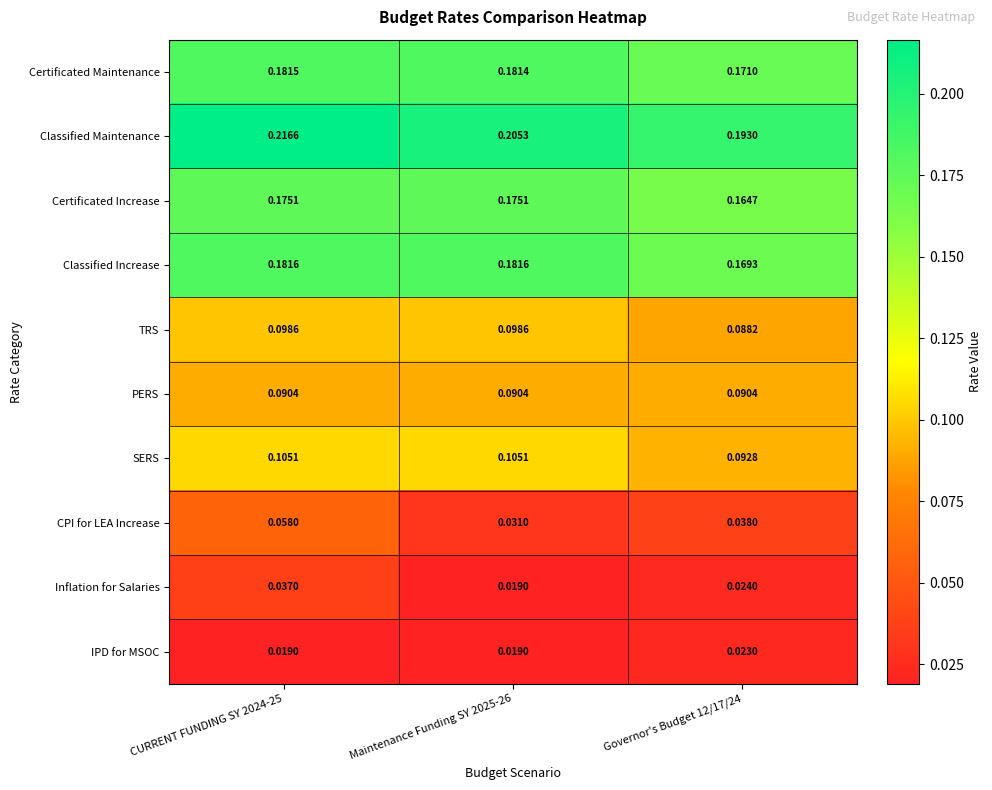

Which label corresponds to the largest value in the chart?

CURRENT FUNDING SY 2024-25